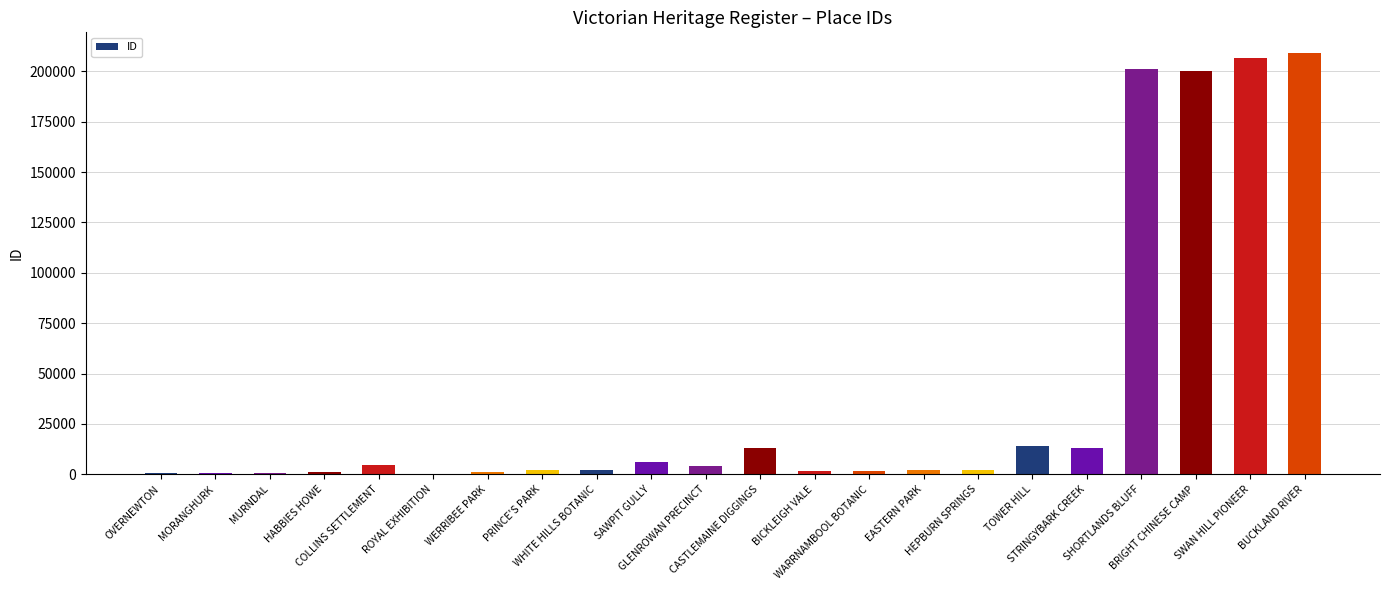

What is the average value?

40363